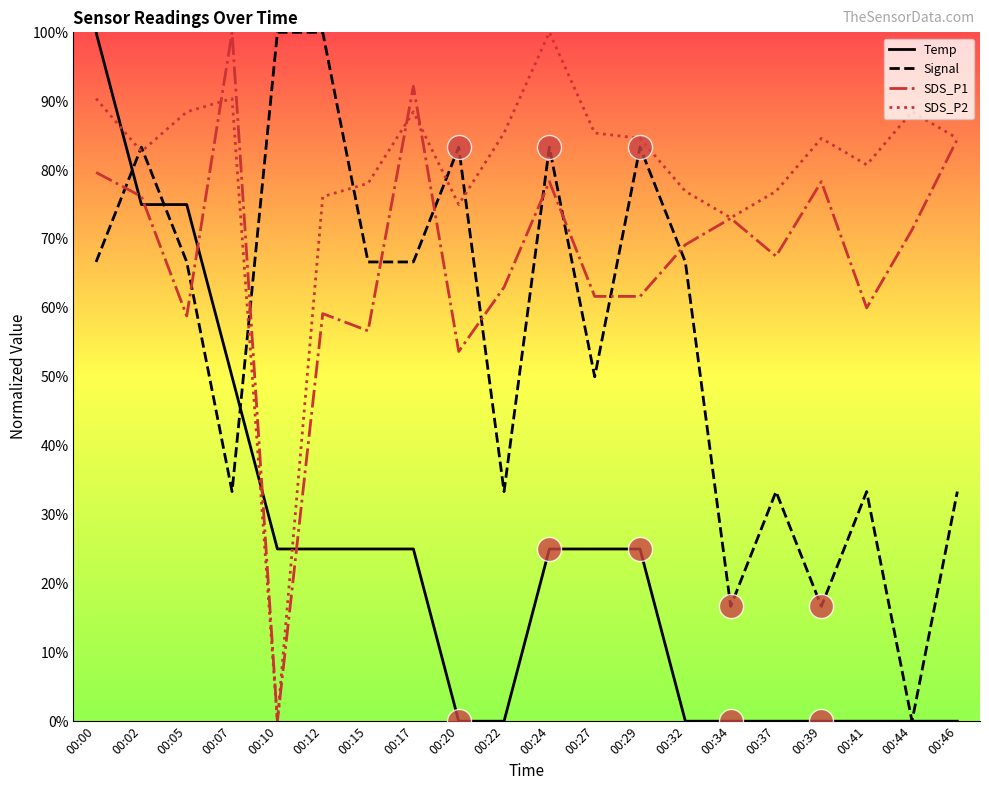

Which series has the largest total across all categories?

SDS_P2